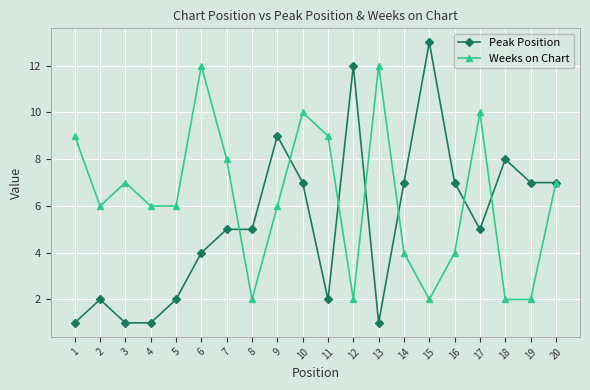

The value of Peak Position at 9 is 9. True or false?

True